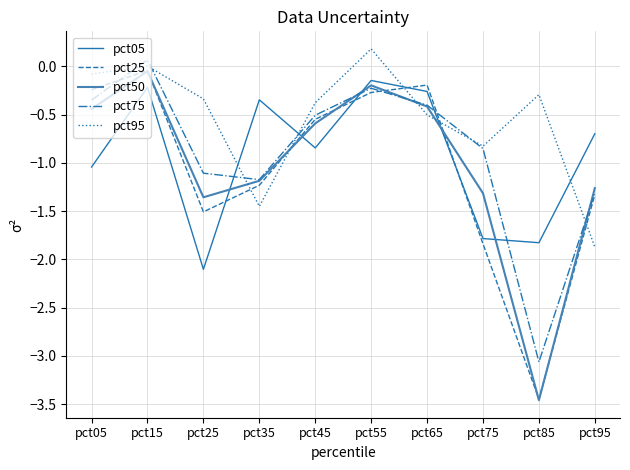

True or false: pct05 has more than 1 interior local peaks.

True